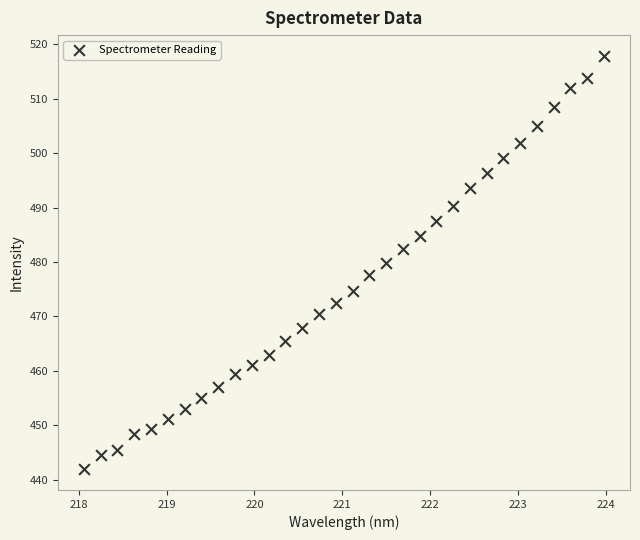

What is the range of Y values (max minus min)?

76.0